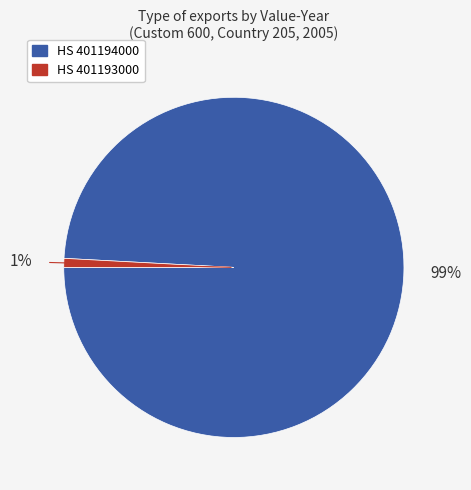

How many segments does this pie chart have?

2